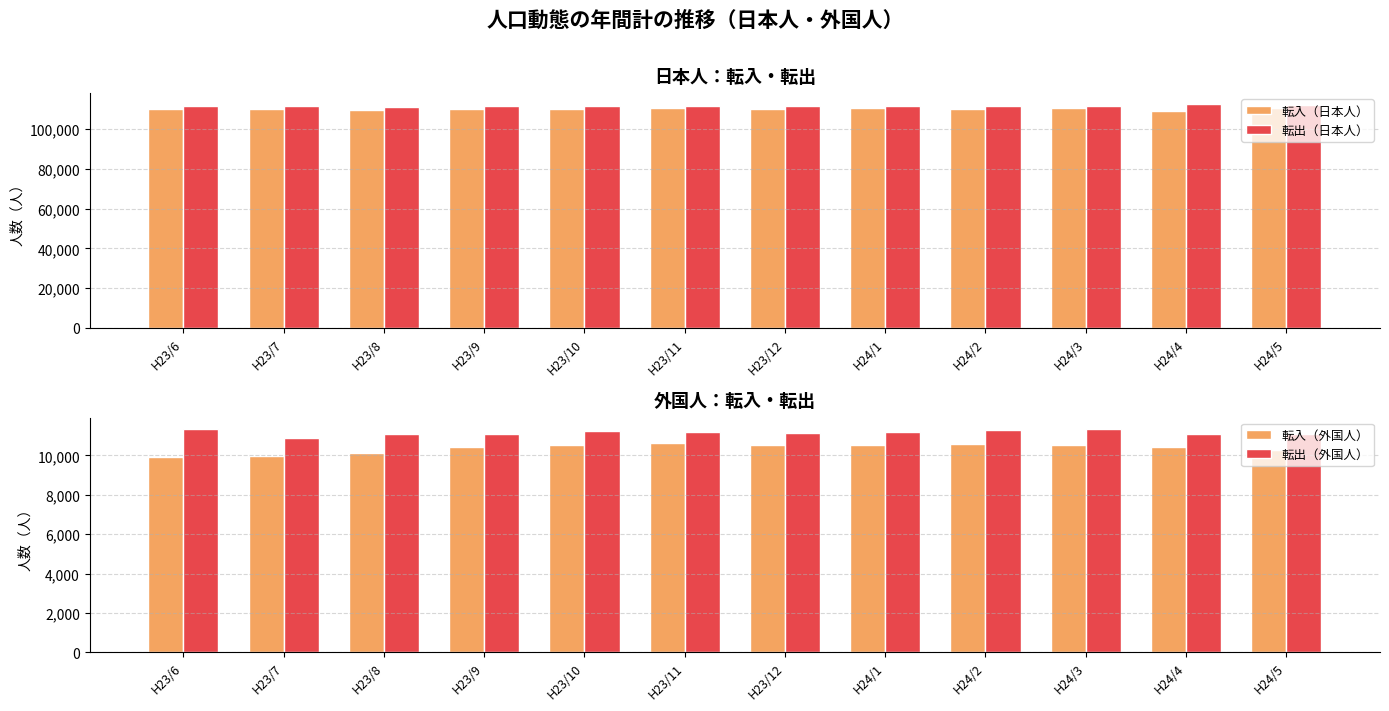

At which label does 転出（外国人） reach its peak?

H23/6